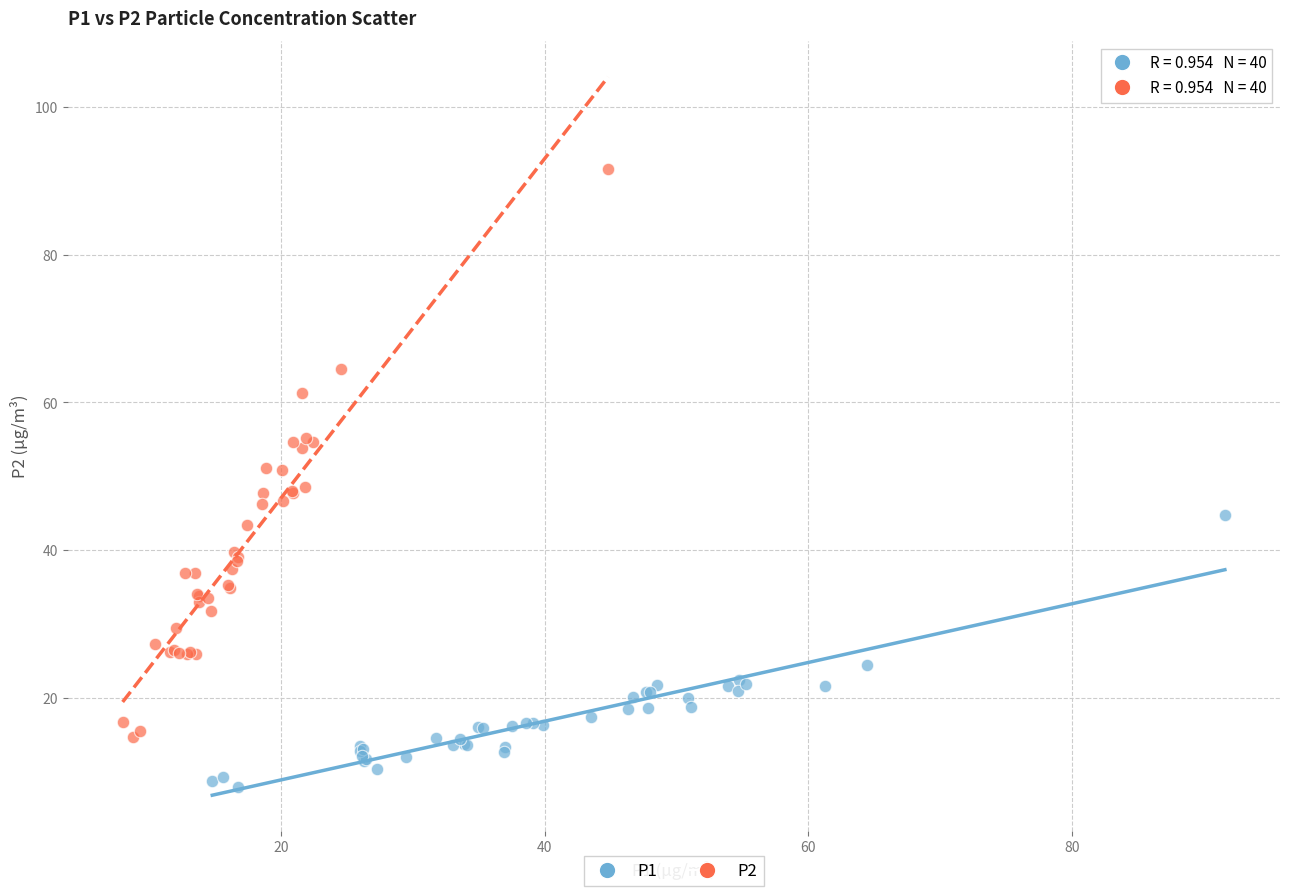

Which series has the widest spread of Y values?

P2